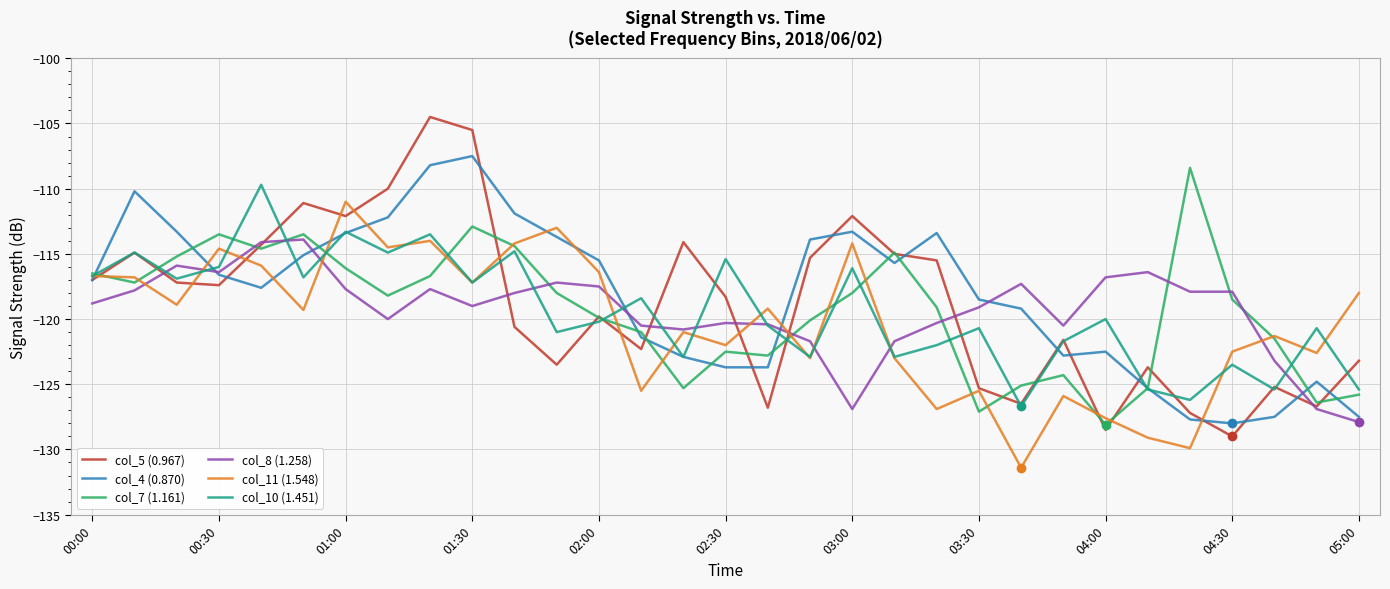

What is the highest value of the col_4 (0.870) series?

-107.5